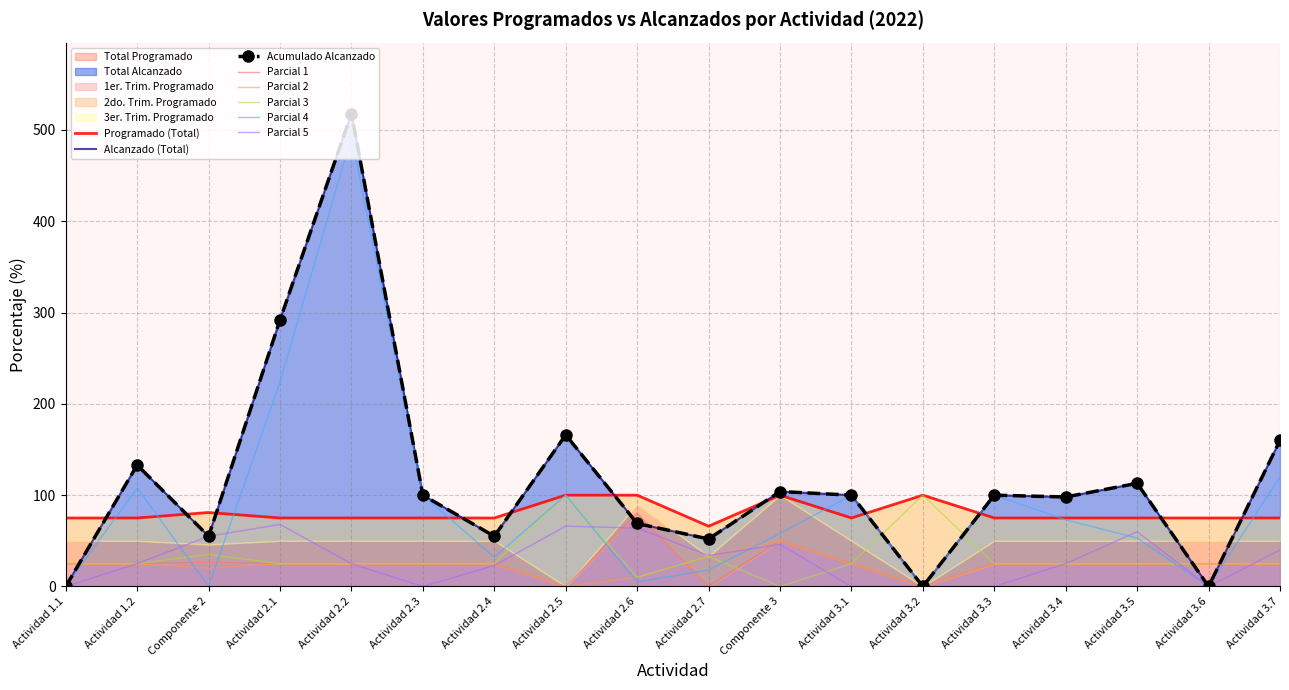

What is the difference between the maximum and minimum values in the 3er. Trim. Alcanzado series?

68